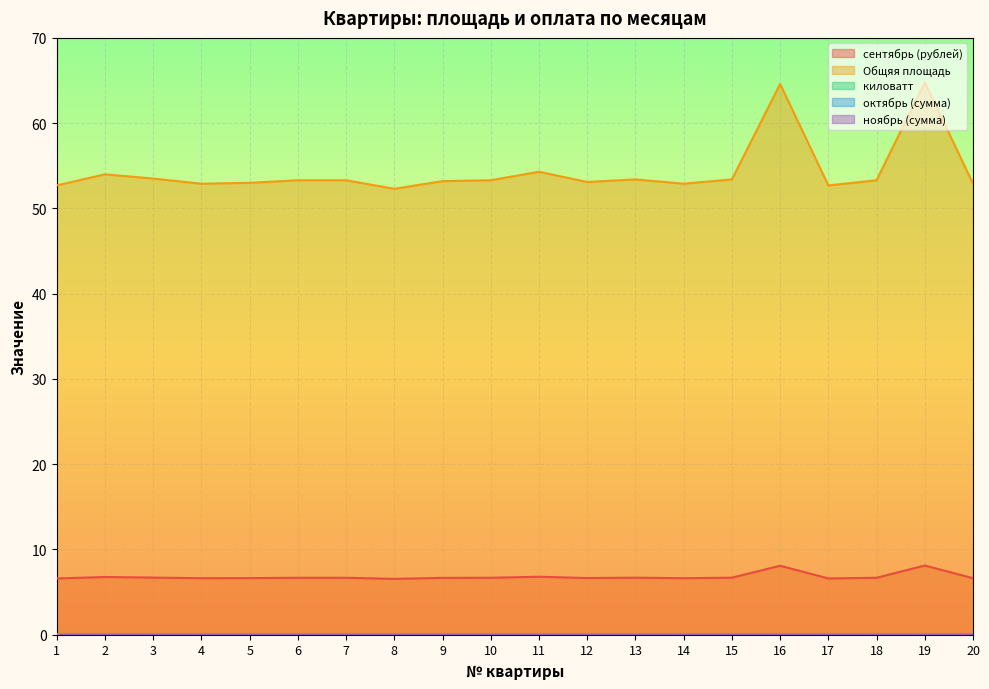

How many data points in Общяя площадь are less than 53?

6